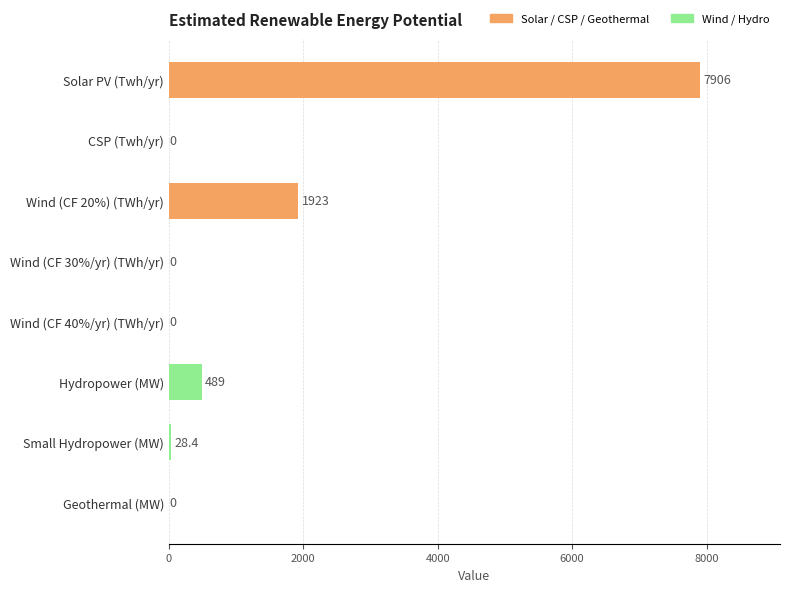

Which has a higher value, Small Hydropower (MW) or Wind (CF 30%/yr) (TWh/yr)?

Small Hydropower (MW)